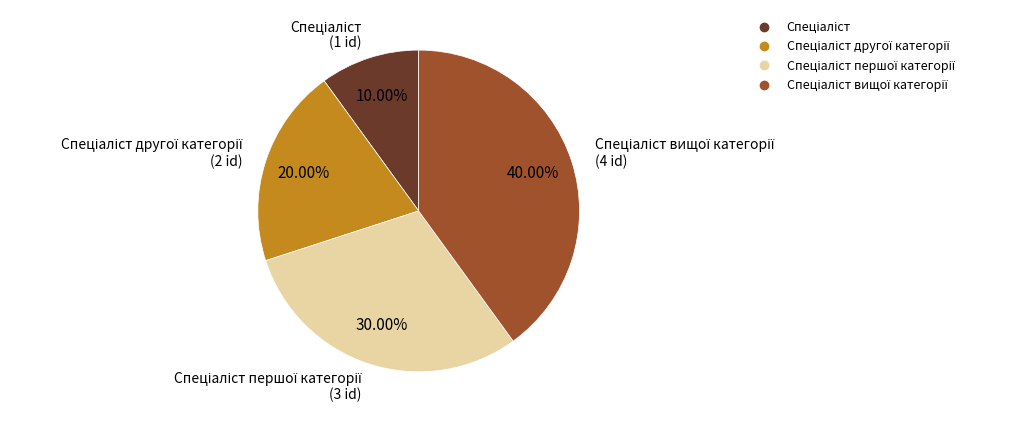

Is there any slice that represents more than half of the pie?

No